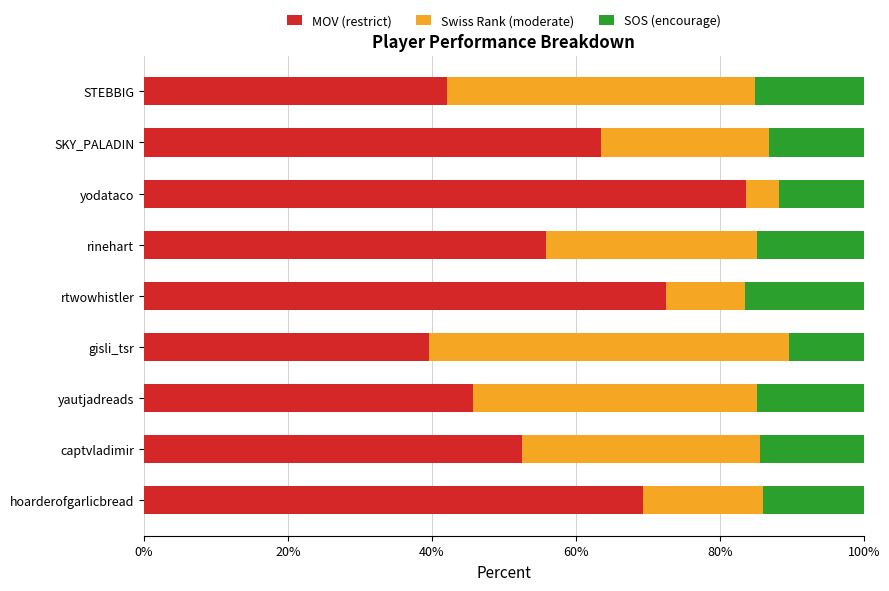

What is the total value across all series at yodataco?

100.0